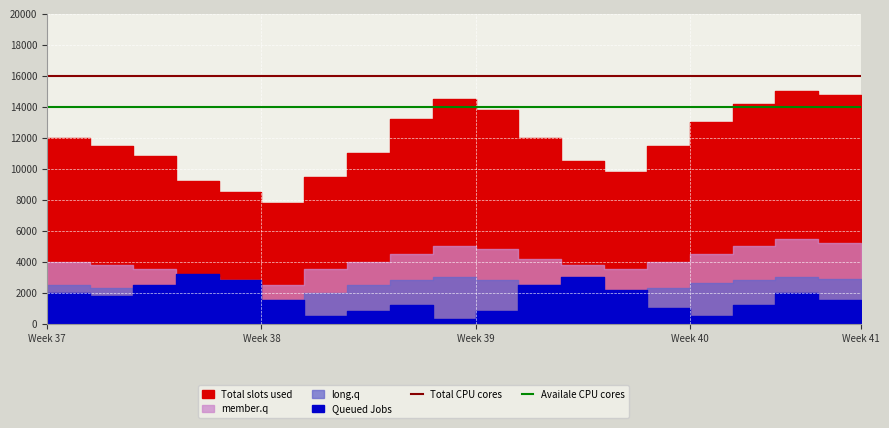

Read the Total CPU cores value at 14.

15984